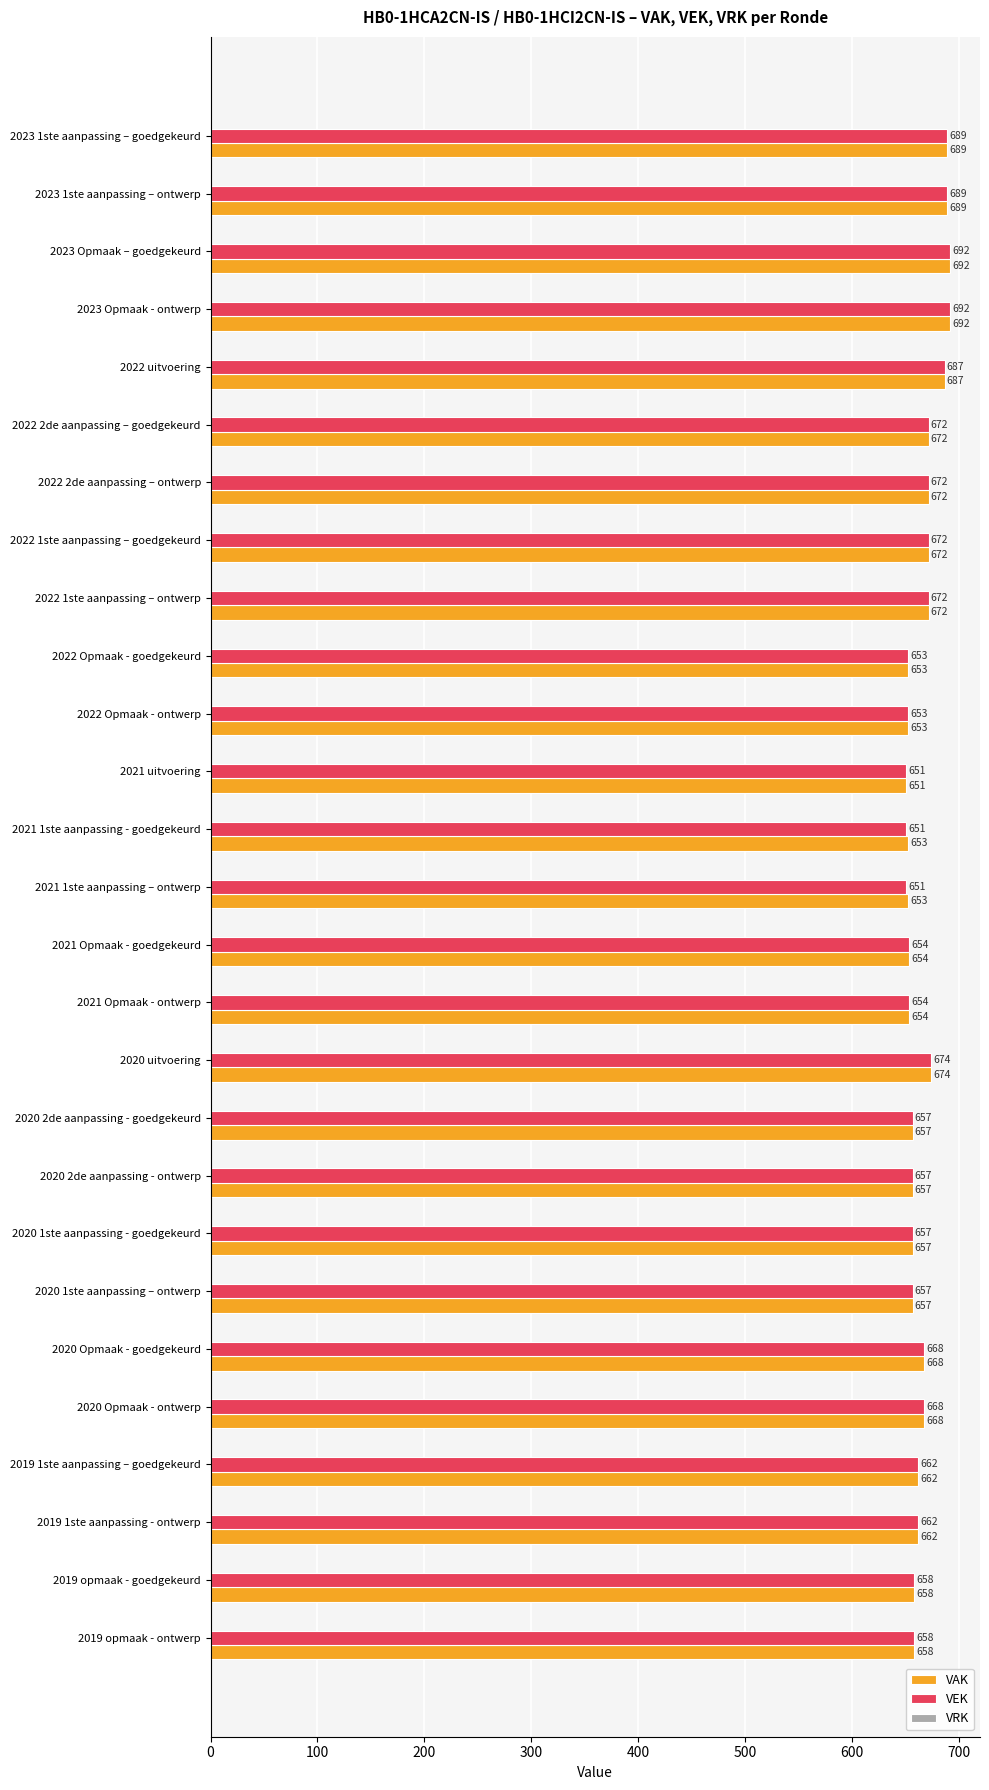

True or false: VAK has a value of 672 at 2022 2de aanpassing – ontwerp.

True